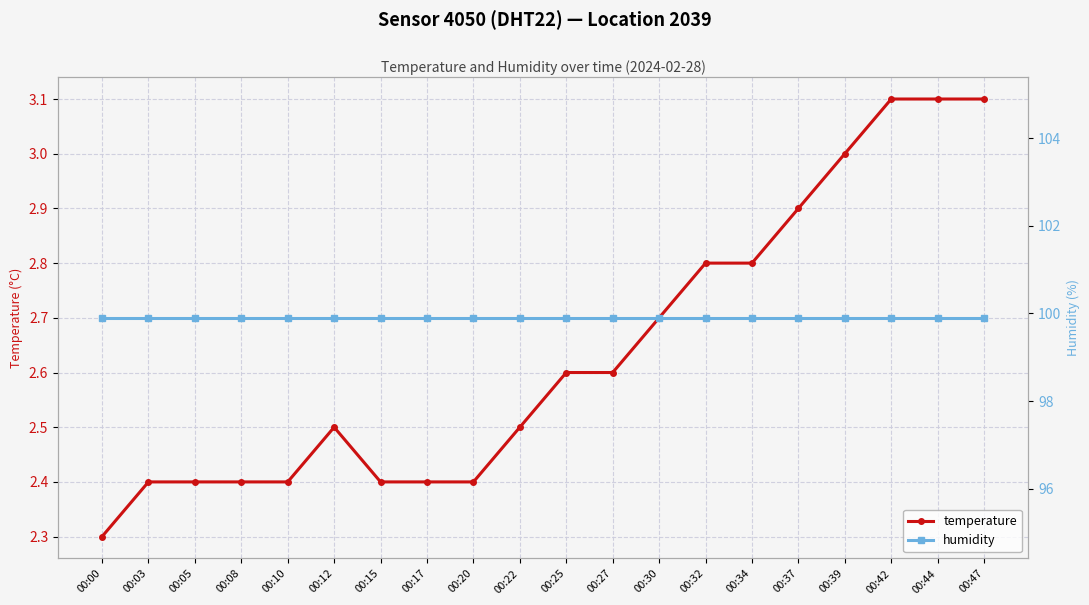

At how many categories does at least one series exceed 42?

20